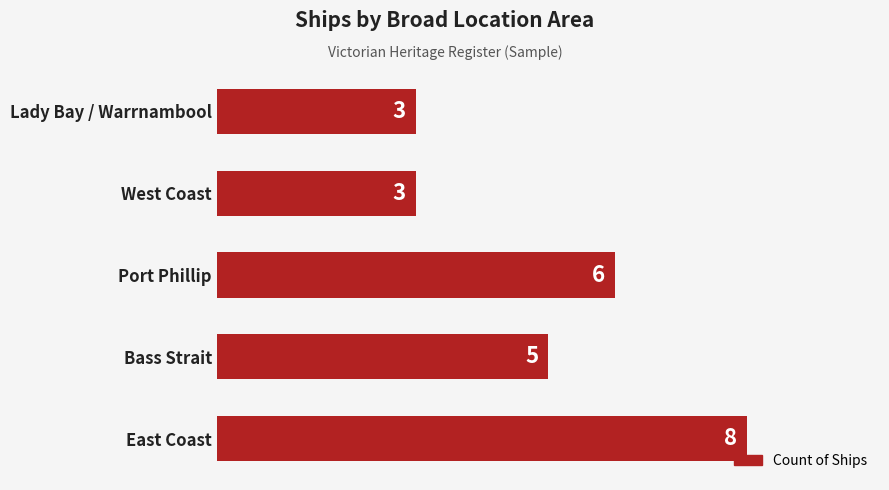

How many bars are there in total?

5